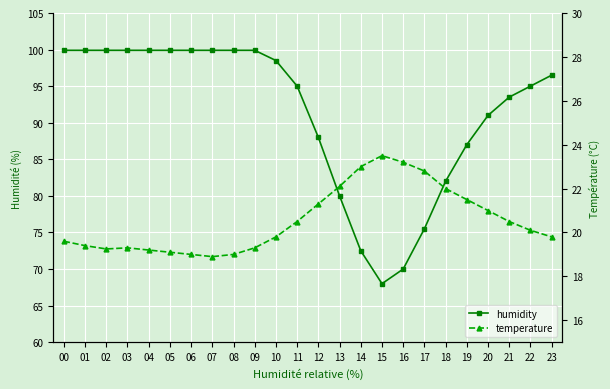

What is the value of the temperature point at the 9th from the left?

19.0